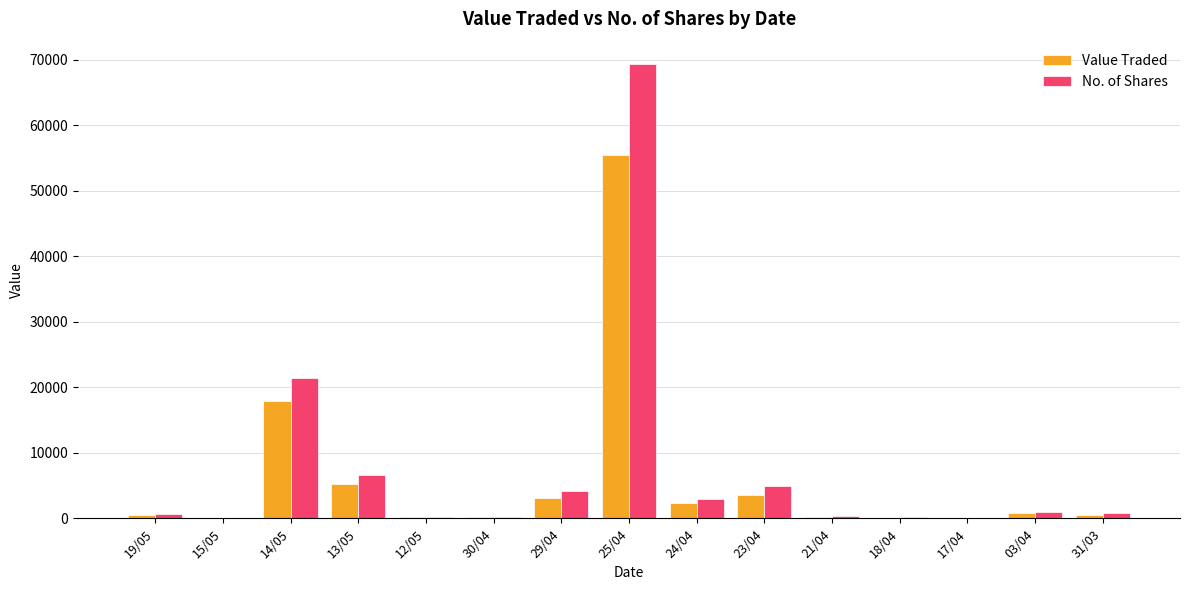

Which series has the largest total across all categories?

No. of Shares